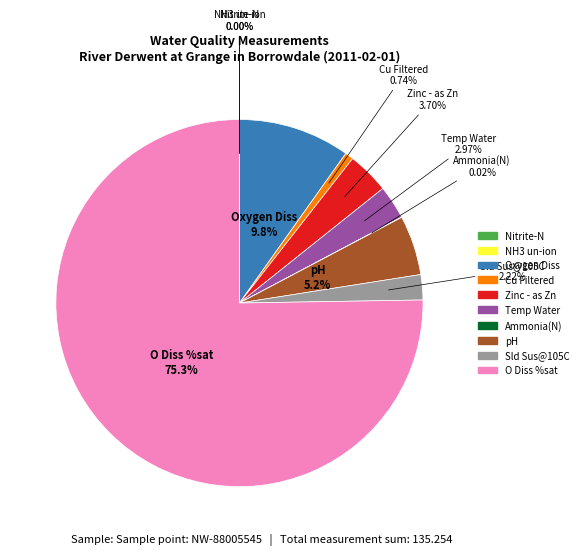

Between Oxygen Diss and Temp Water, which is larger?

Oxygen Diss